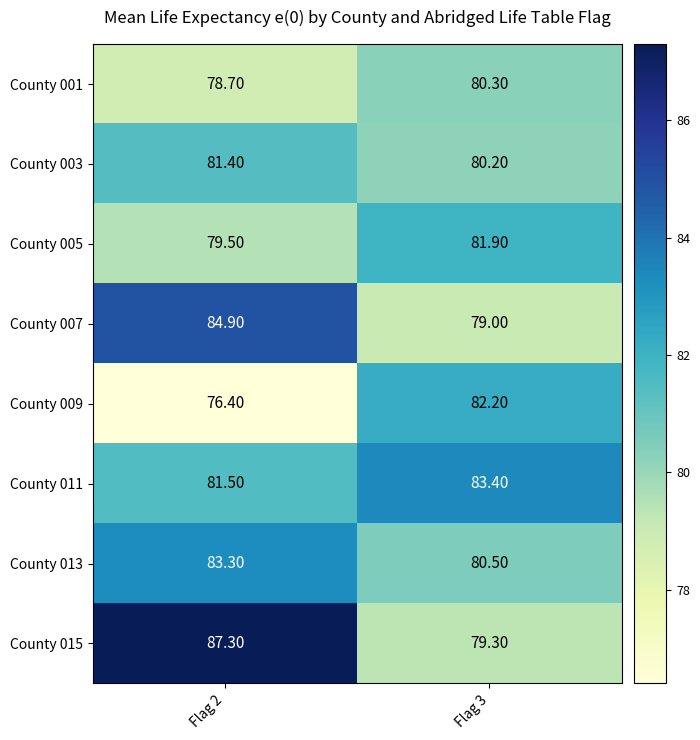

What is the difference between the maximum and minimum values in the County 011 series?

1.9